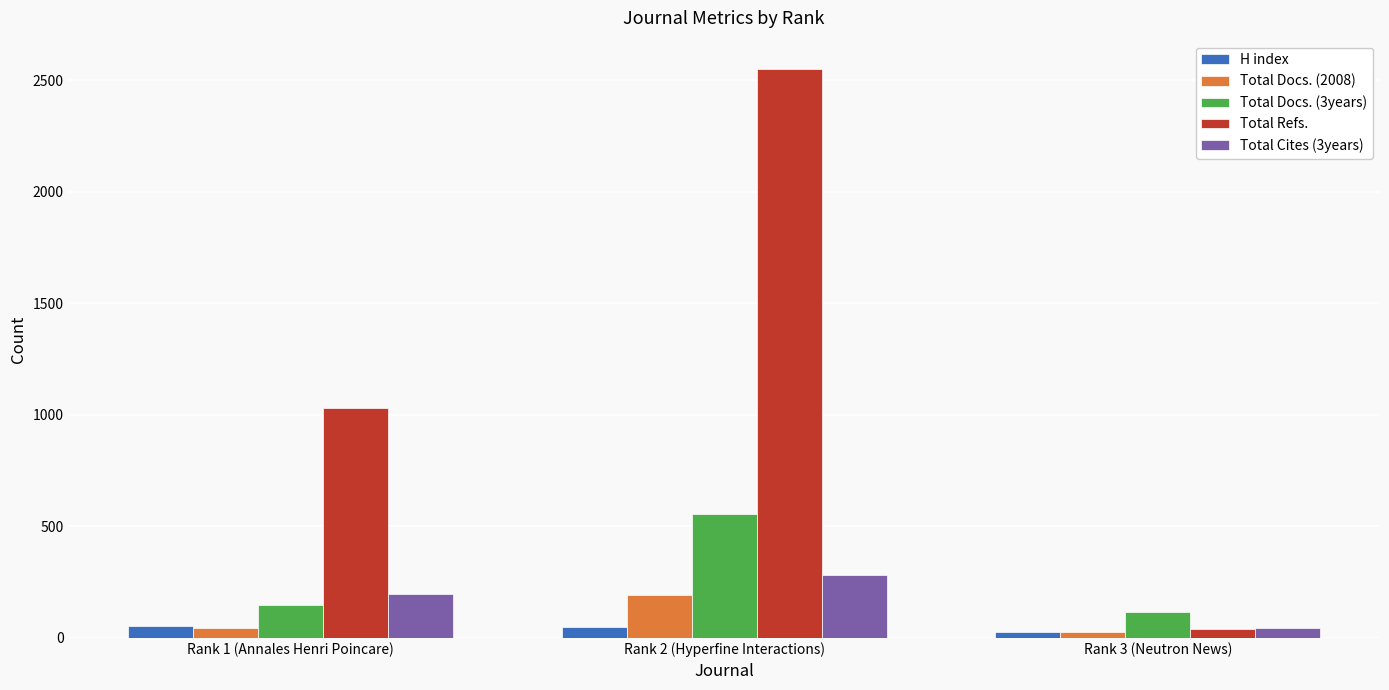

At which label does Total Cites (3years) reach its minimum?

Rank 3 (Neutron News)